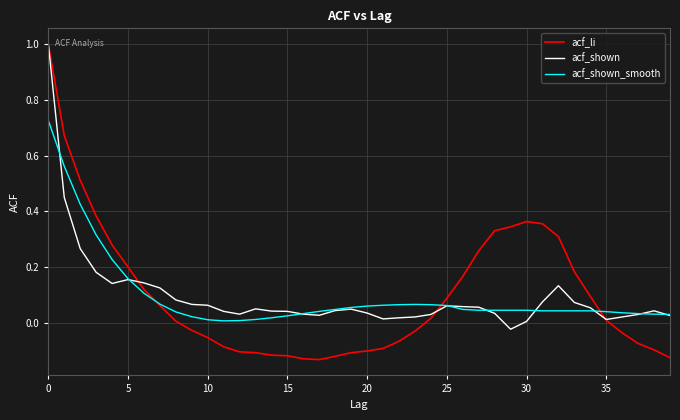

Which series has the widest spread of values?

acf_li